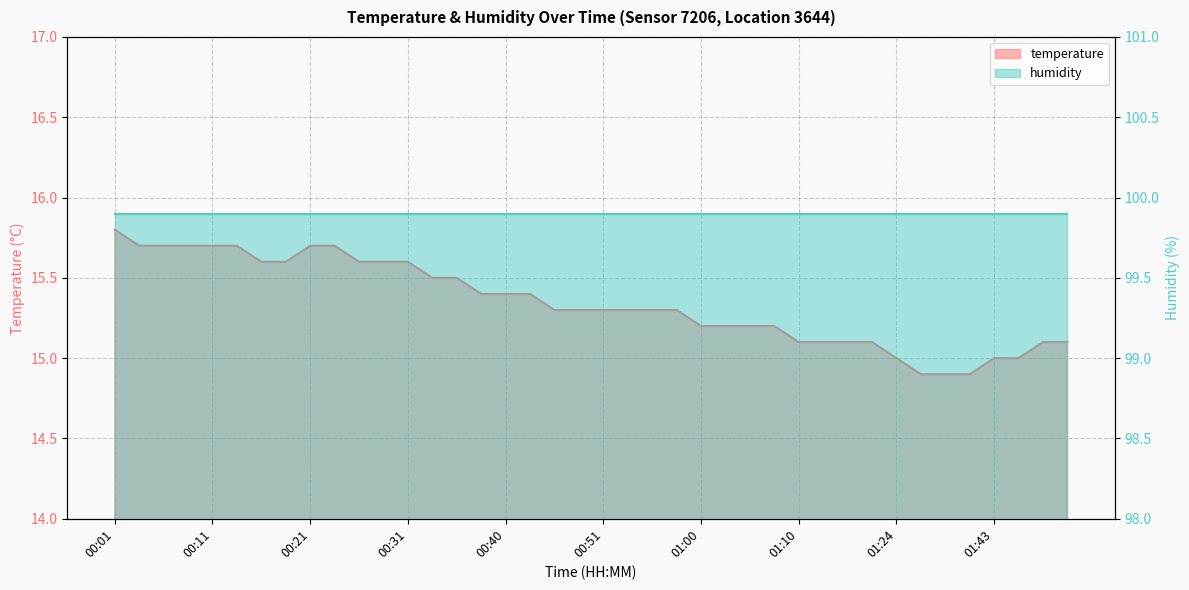

Does the chart display data point markers on the line(s)?

No